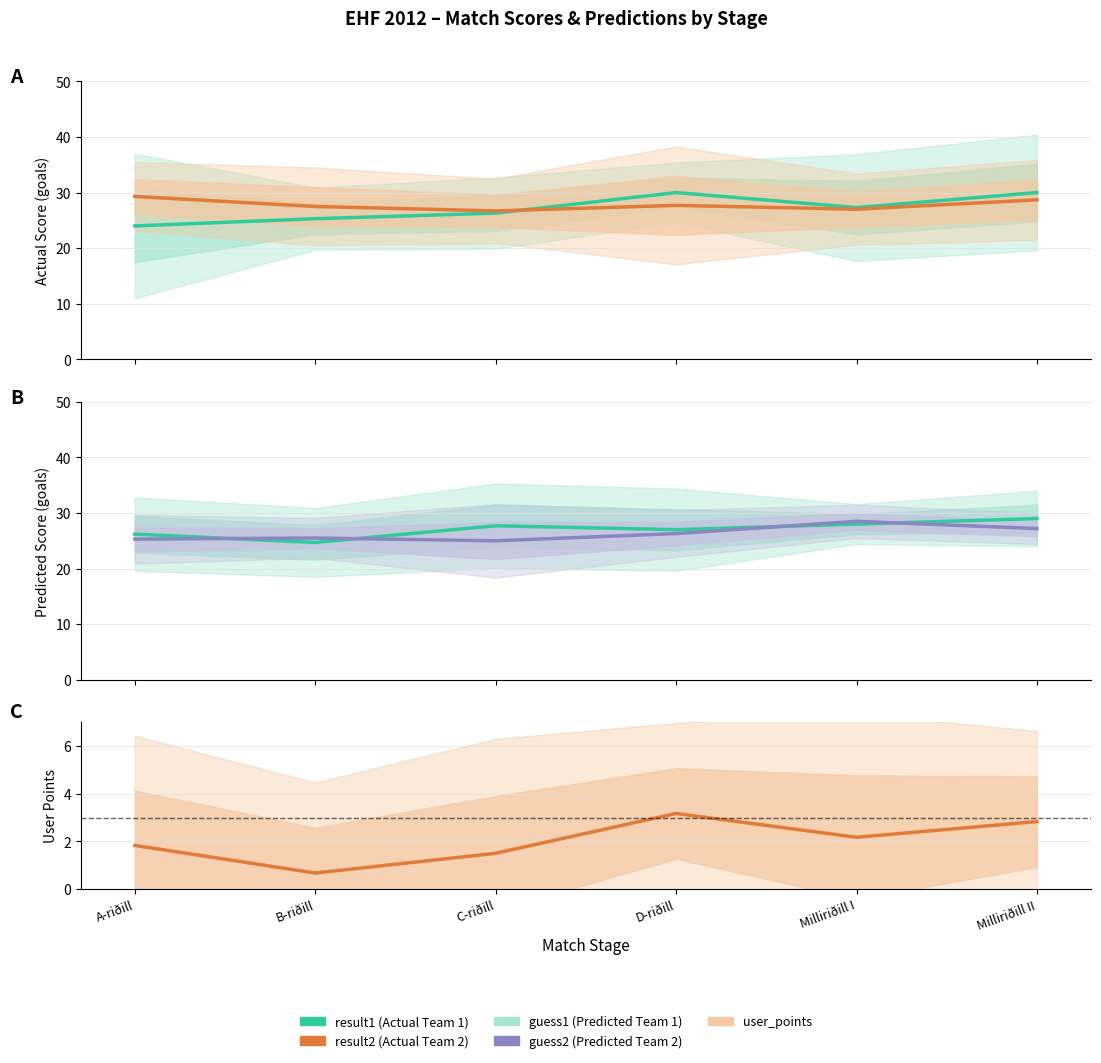

What value does the result2 series have at A-riðill?

29.3